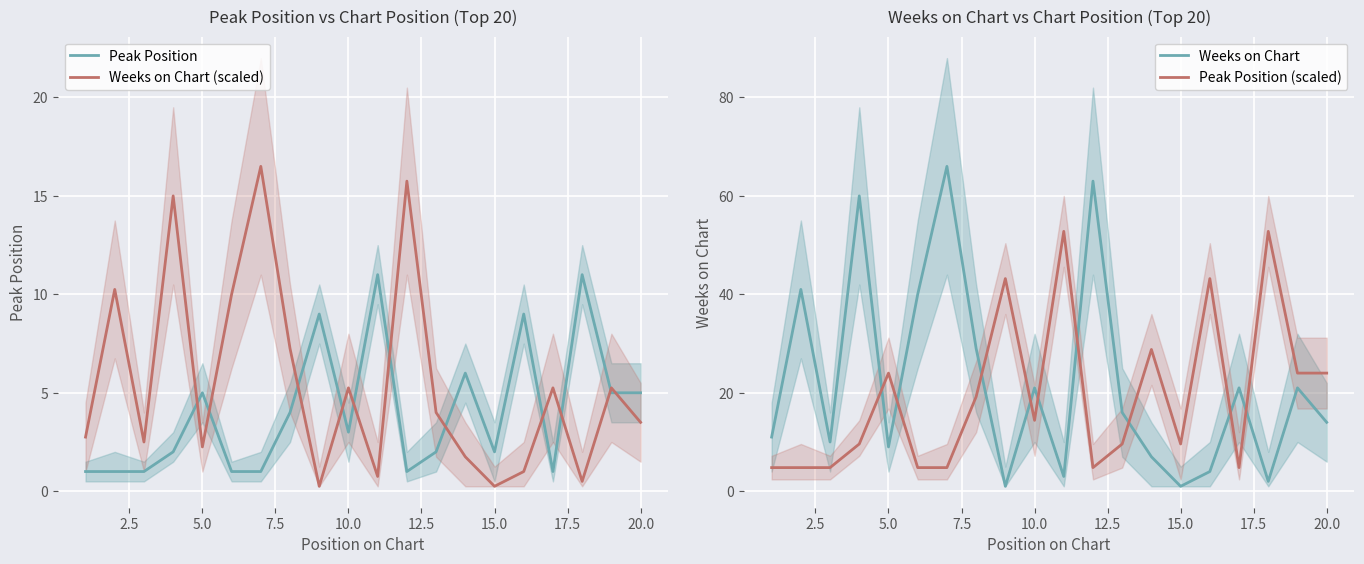

After their last crossing, which series has the higher values: Peak Position (scaled) or Weeks on Chart?

Peak Position (scaled)